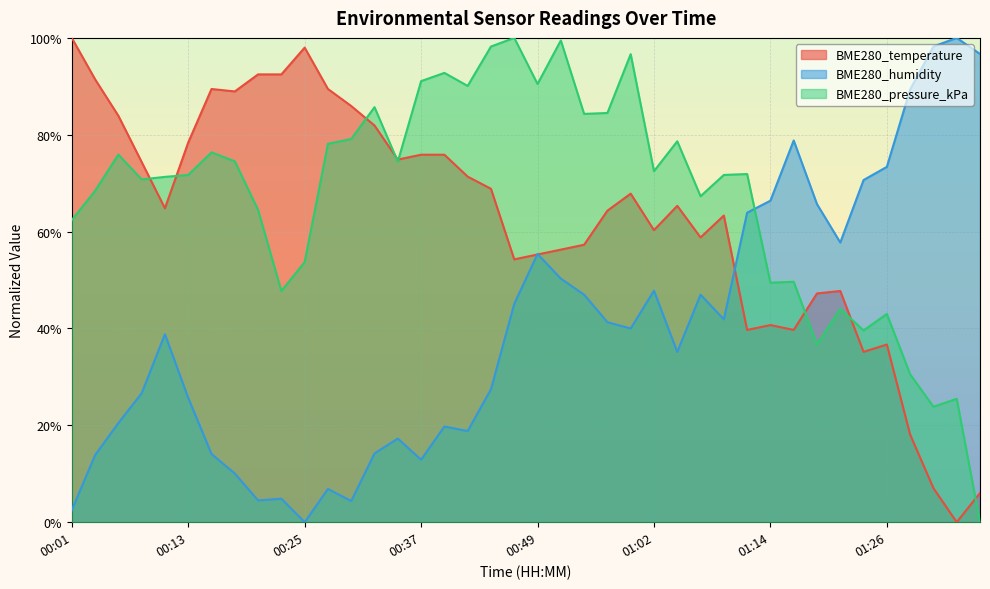

What is the label of the 25th point from the left?

00:59